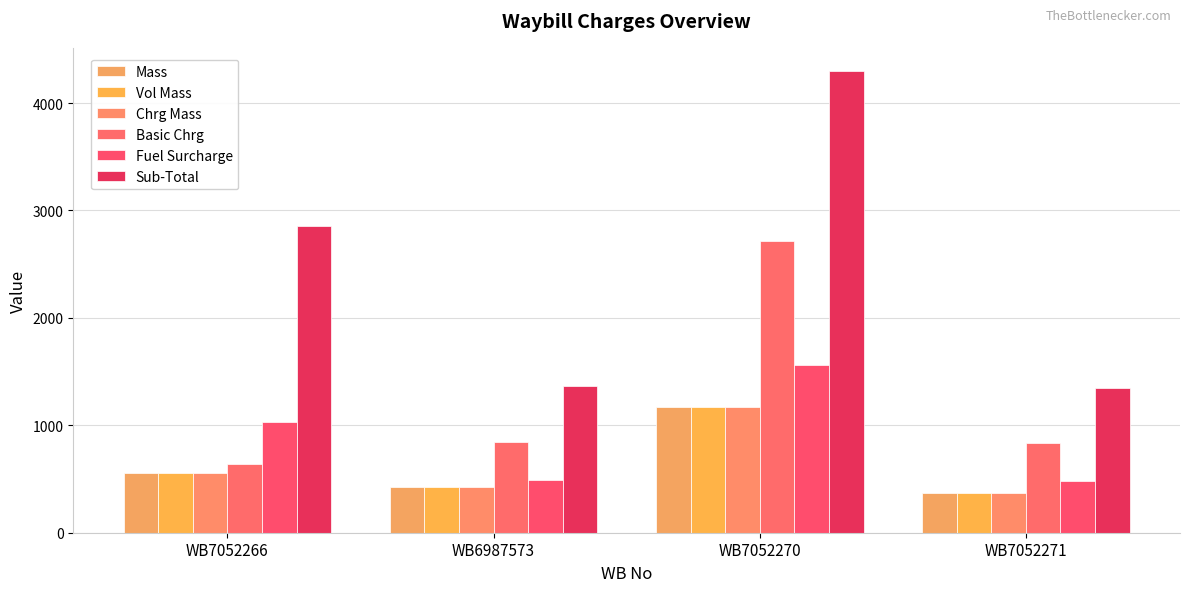

What is the difference between the maximum and minimum values in the Chrg Mass series?

800.0